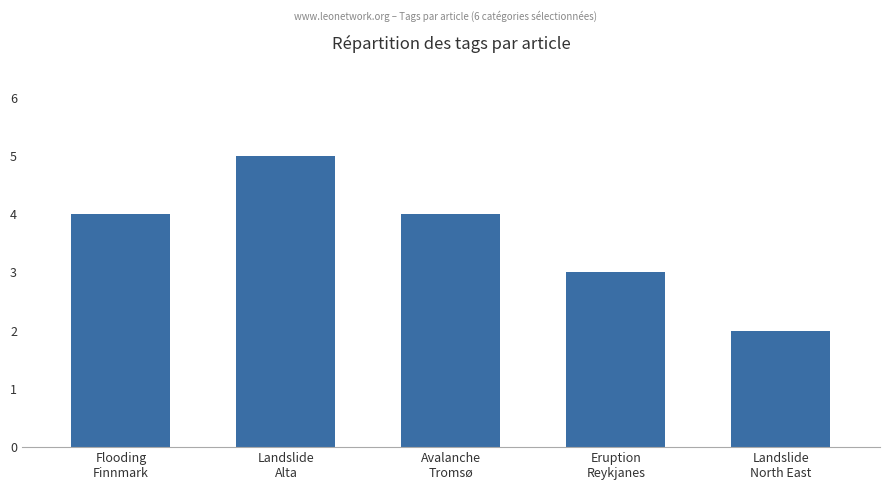

What is the greatest value displayed?

5